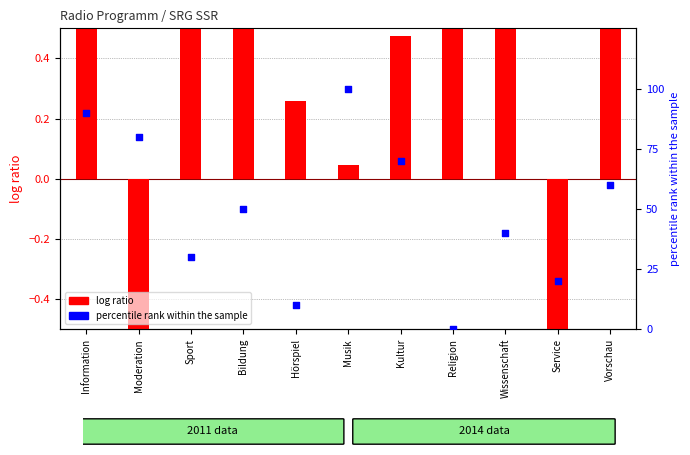

Which series has the largest Y range (max minus min)?

percentile rank within the sample